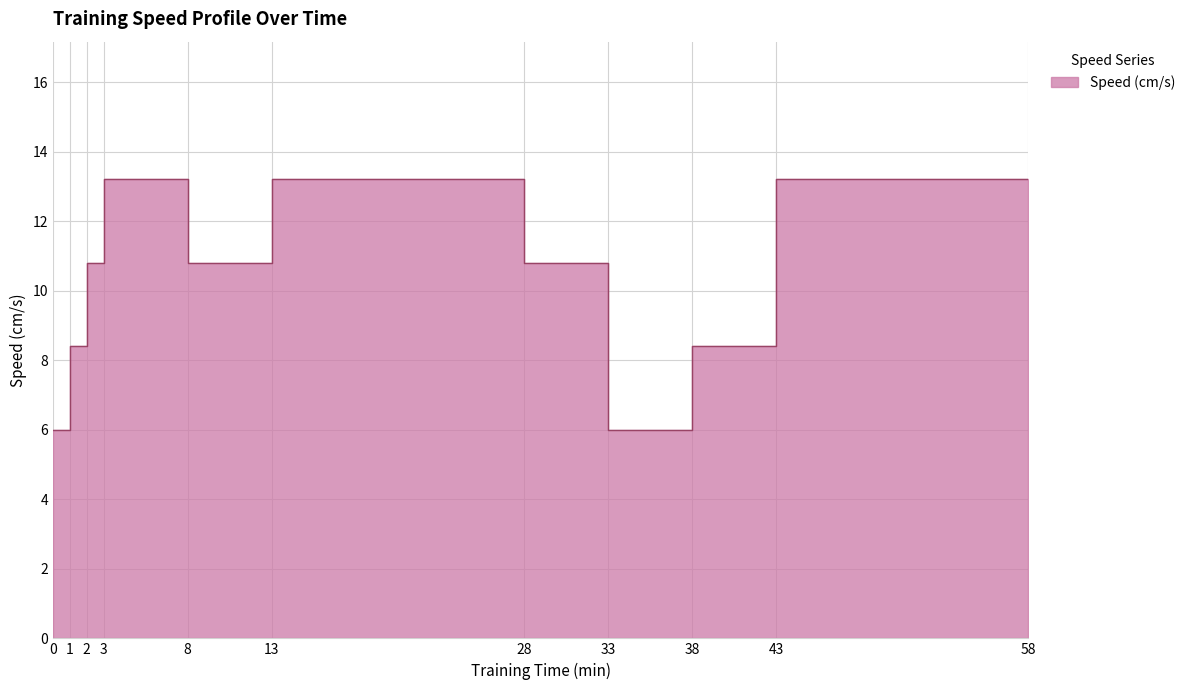

Rank the categories by value from lowest to highest.

0-1, 33-38, 1-2, 38-43, 2-3, 8-13, 28-33, 3-8, 13-28, 43-58